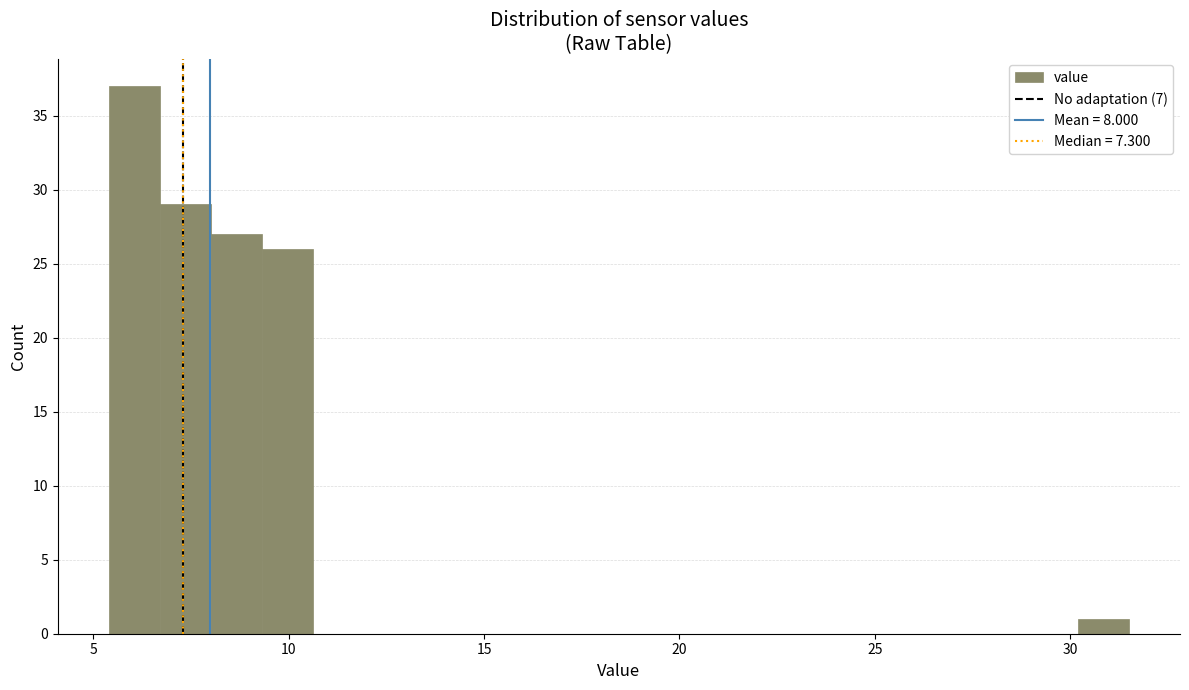

Read against the x-axis, roughly where is the centre of the tallest bar?

6.0